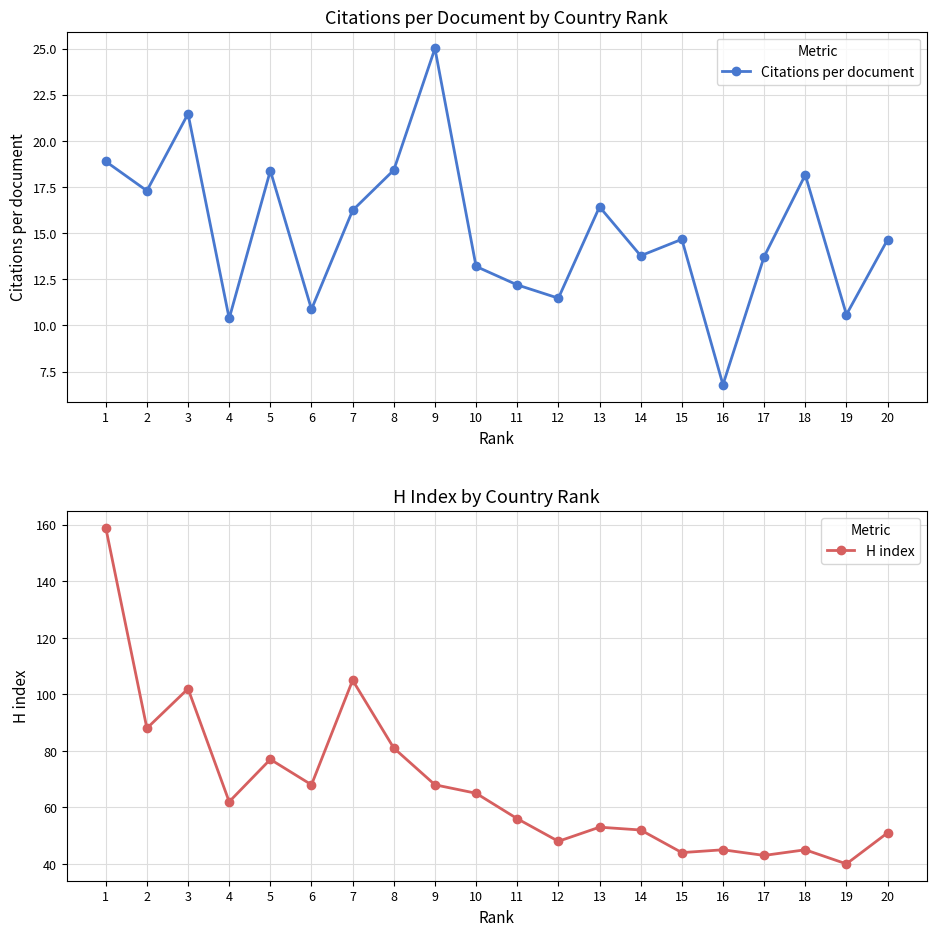

At which category is the sum across all series the highest?

1